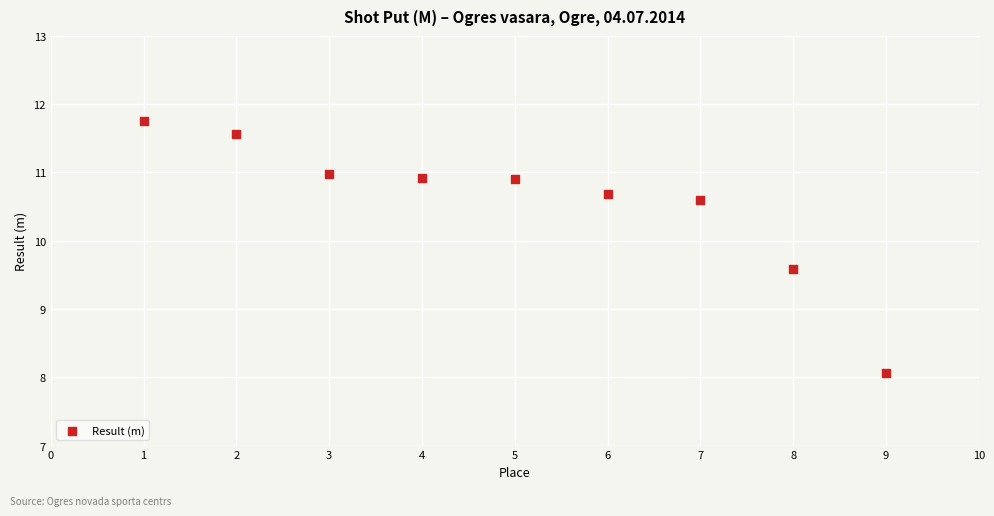

What is the average Y value?

10.6